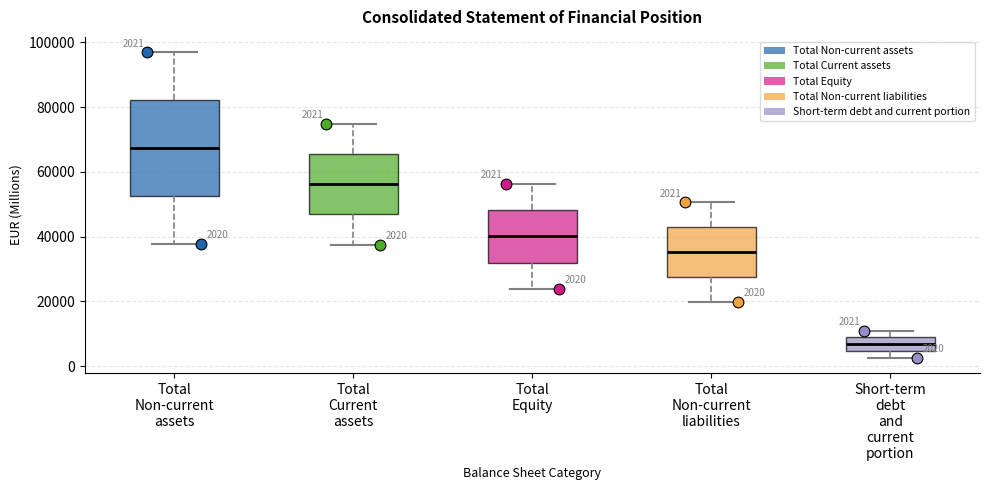

Which box is the tallest, from its lower edge to its upper edge?

Total Non-current assets